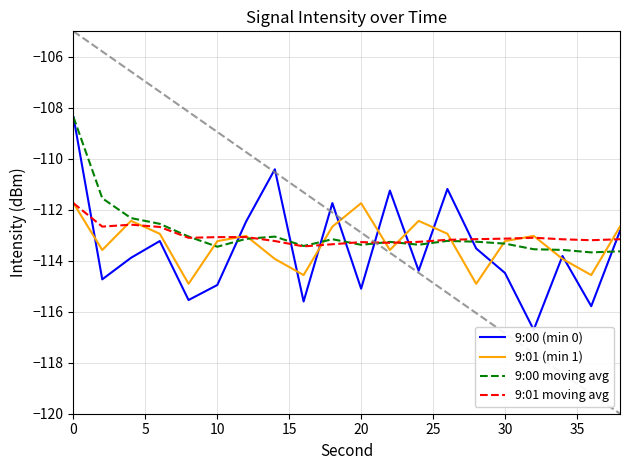

How many series are shown in this chart?

4